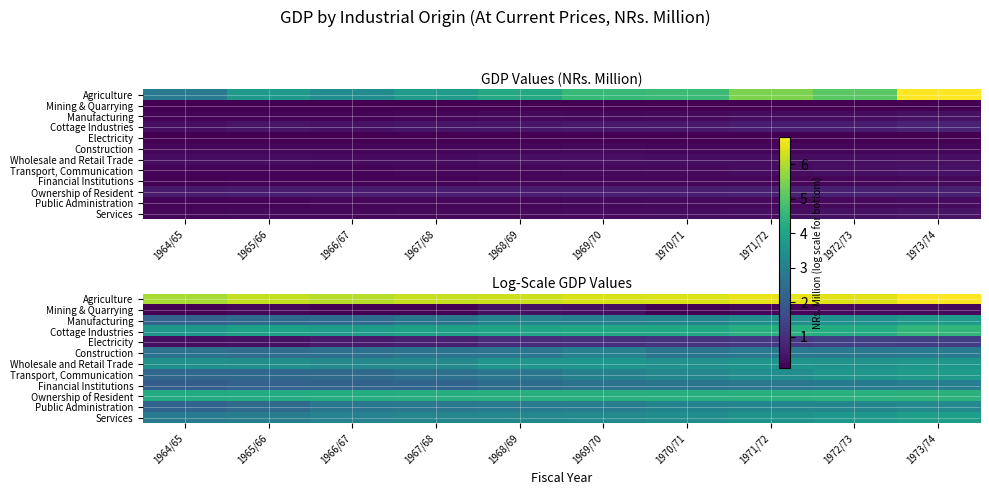

What is the difference between the highest and lowest values at 1967/68?

6.1